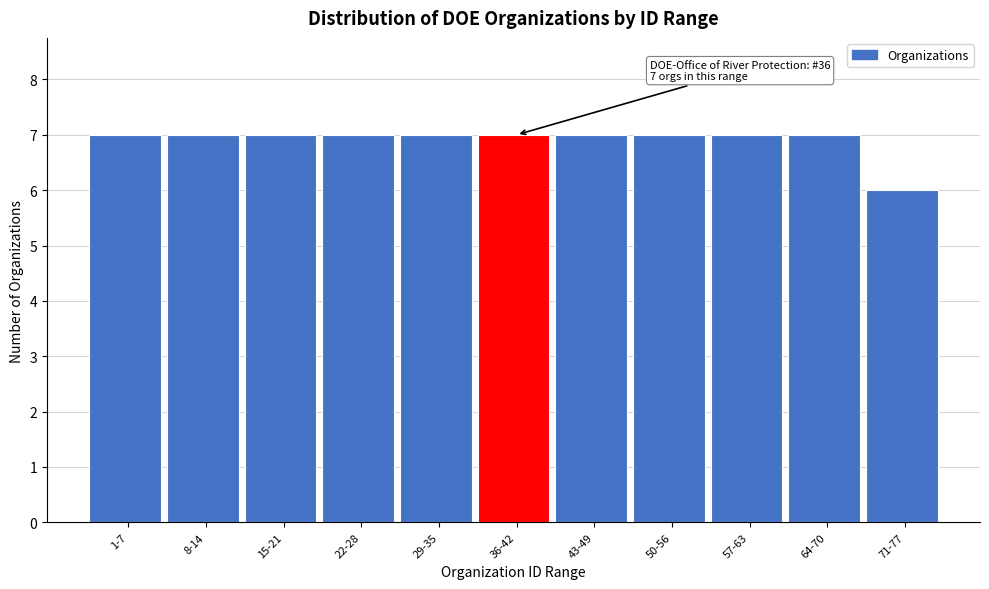

Reading left to right, what are all the values shown in this chart?

1-7=7	8-14=7	15-21=7	22-28=7	29-35=7	36-42=7	43-49=7	50-56=7	57-63=7	64-70=7	71-77=6